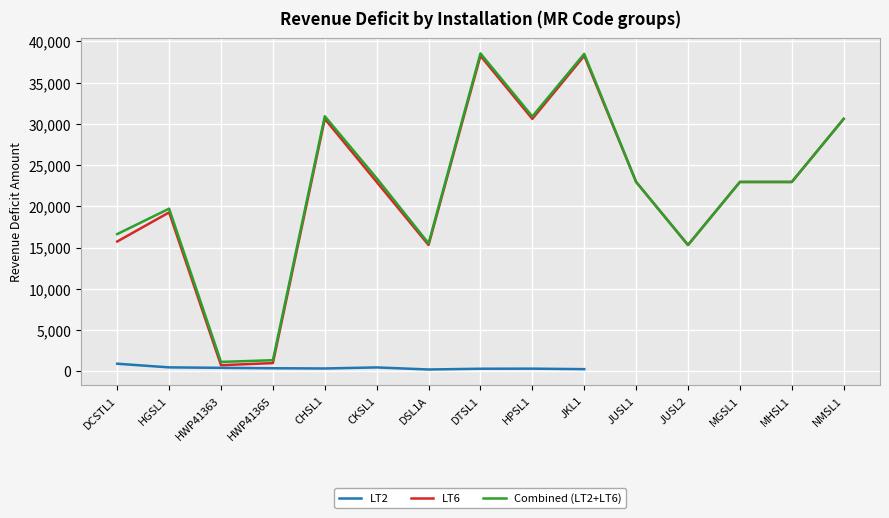

Between CKSL1 and MHSL1, which series saw the biggest shift?

Combined (LT2+LT6)